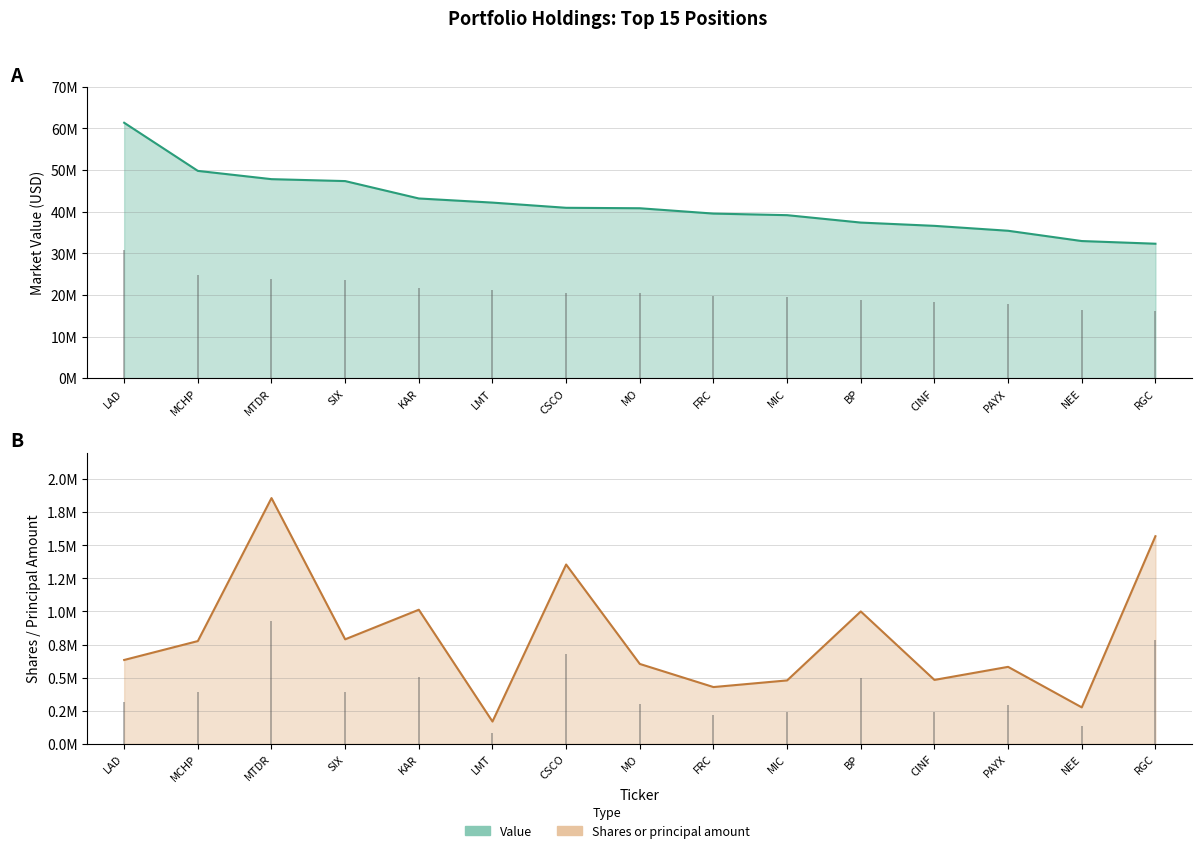

What is the maximum value for Value?

61372000